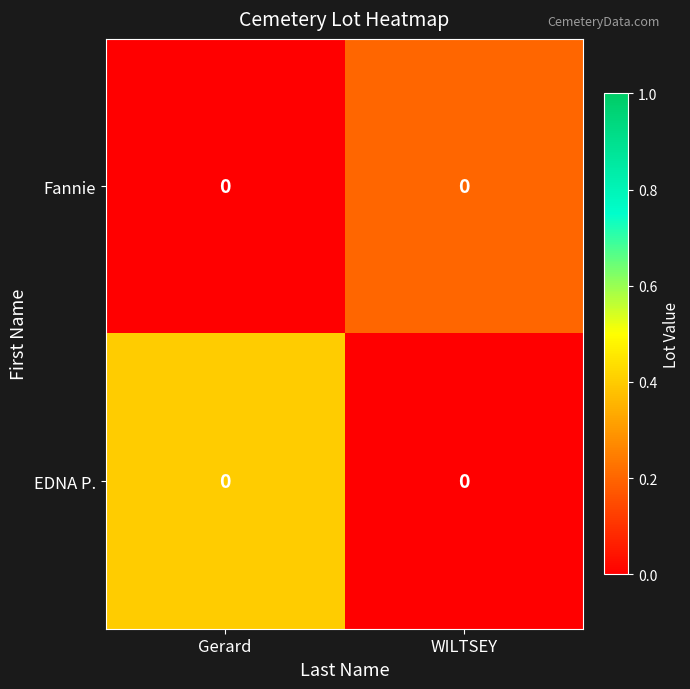

The EDNA P. series shows 0.4 at Gerard. True or false?

True